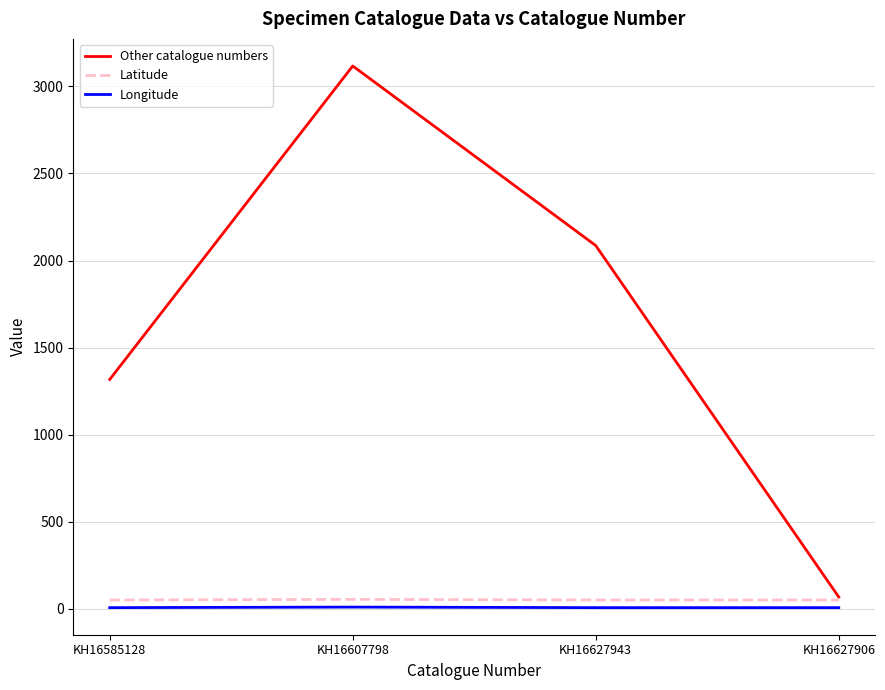

What is the spread (max minus min) of values at KH16627943?

2079.0